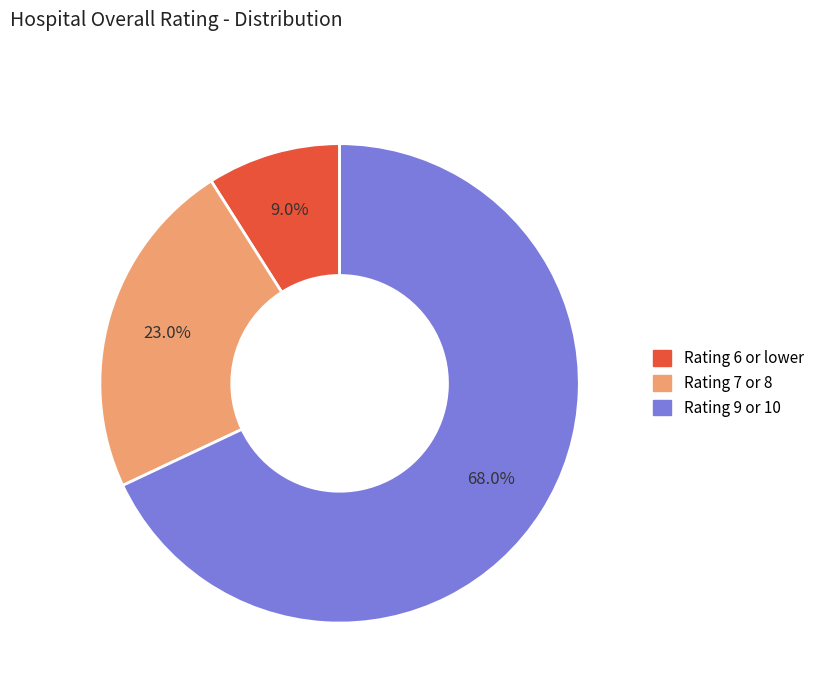

Does Rating 9 or 10 account for over 50% of the chart?

Yes